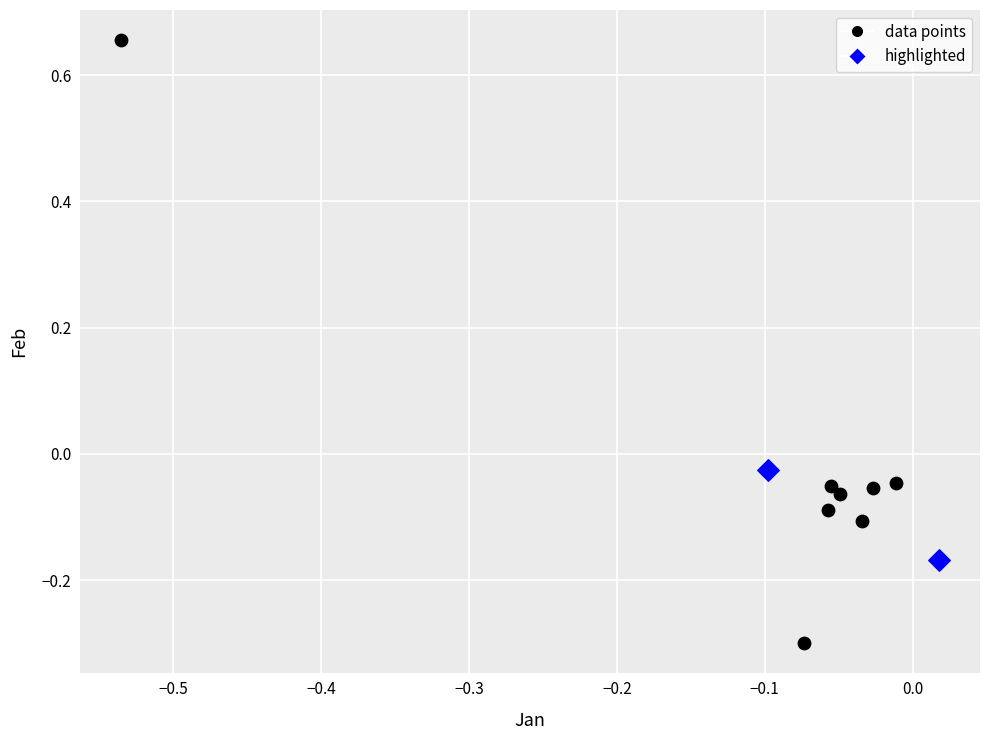

What are all the series names shown in the legend?

data points, highlighted